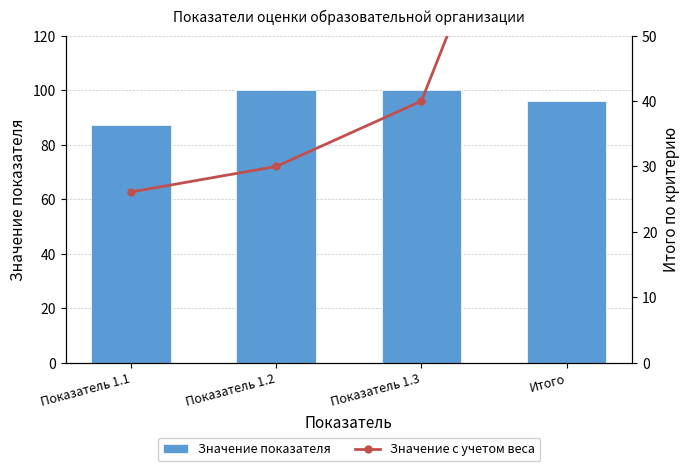

Which series has the largest total across all categories?

Значение показателя